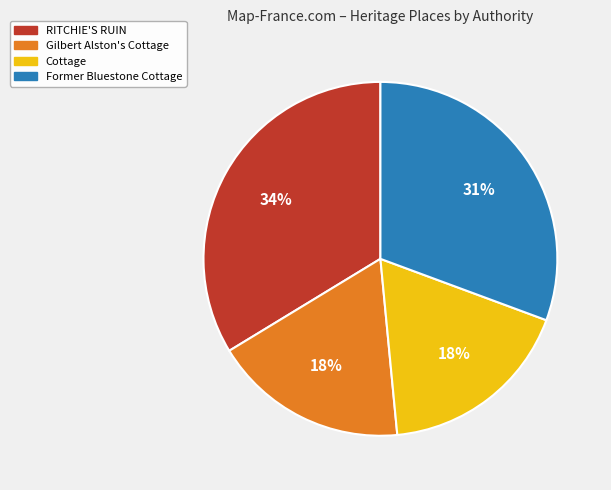

The Cottage slice represents 18% of the pie. True or false?

True